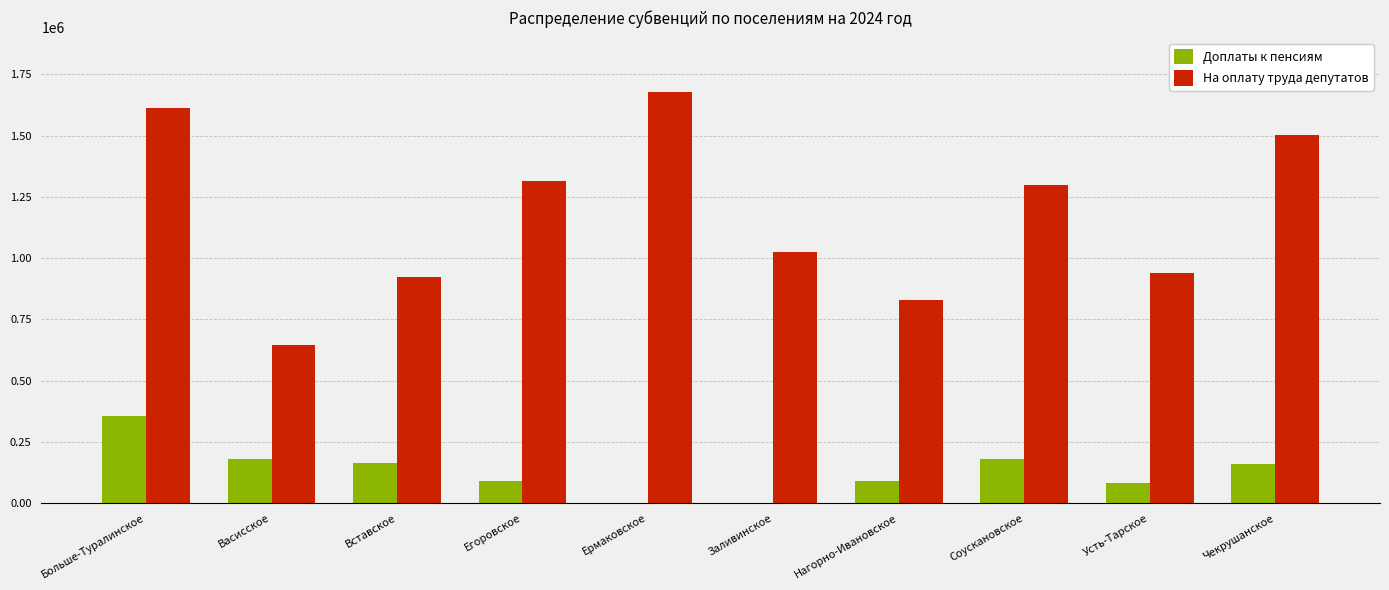

Which series has the widest spread of values?

На оплату труда депутатов